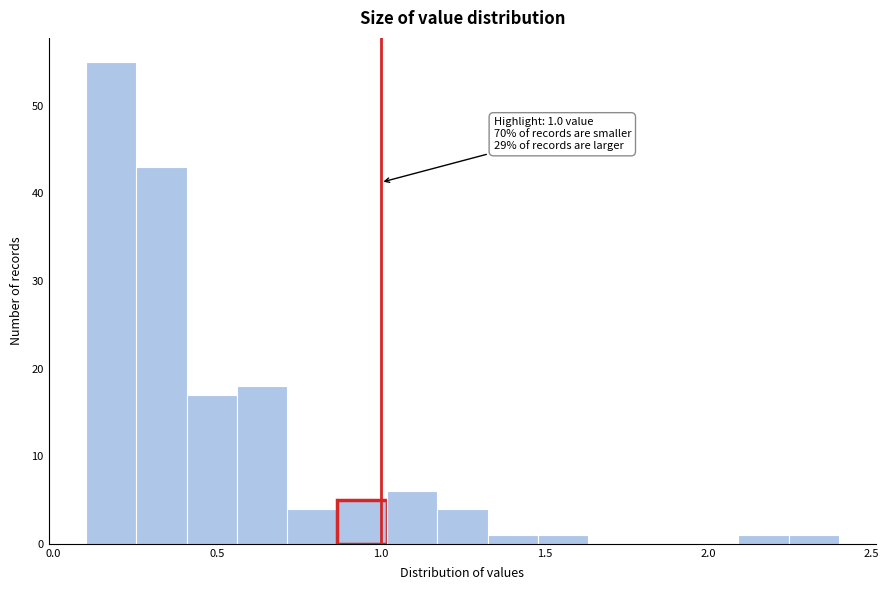

Around what value on the x-axis is the tallest bar? Give the approximate position of its centre, as read against the axis.

0.20